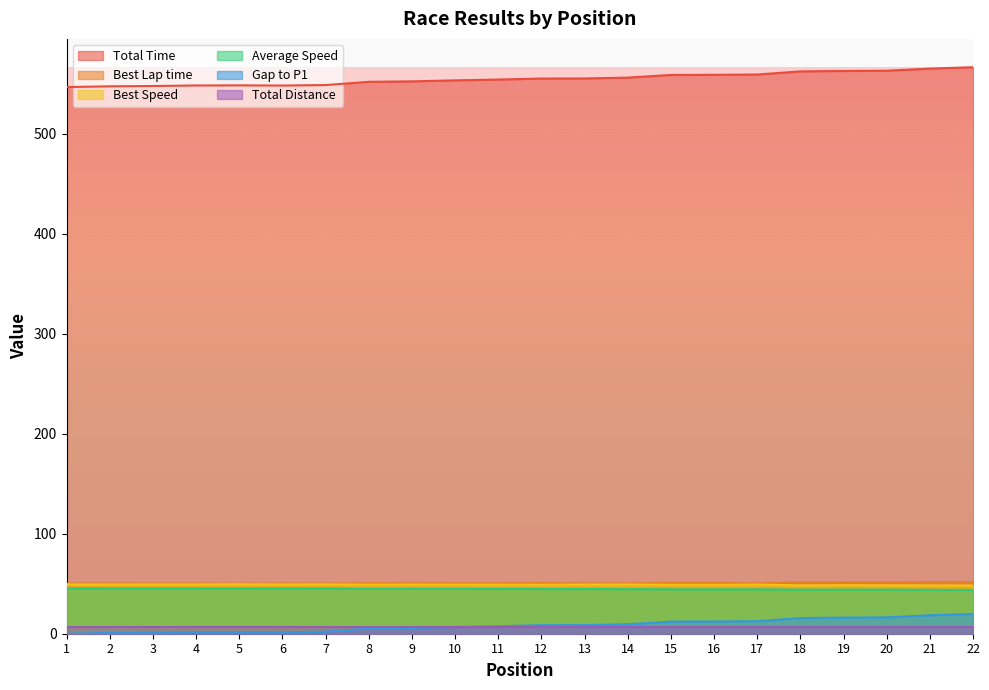

How many values in the Gap to P1 series are below 8?

11